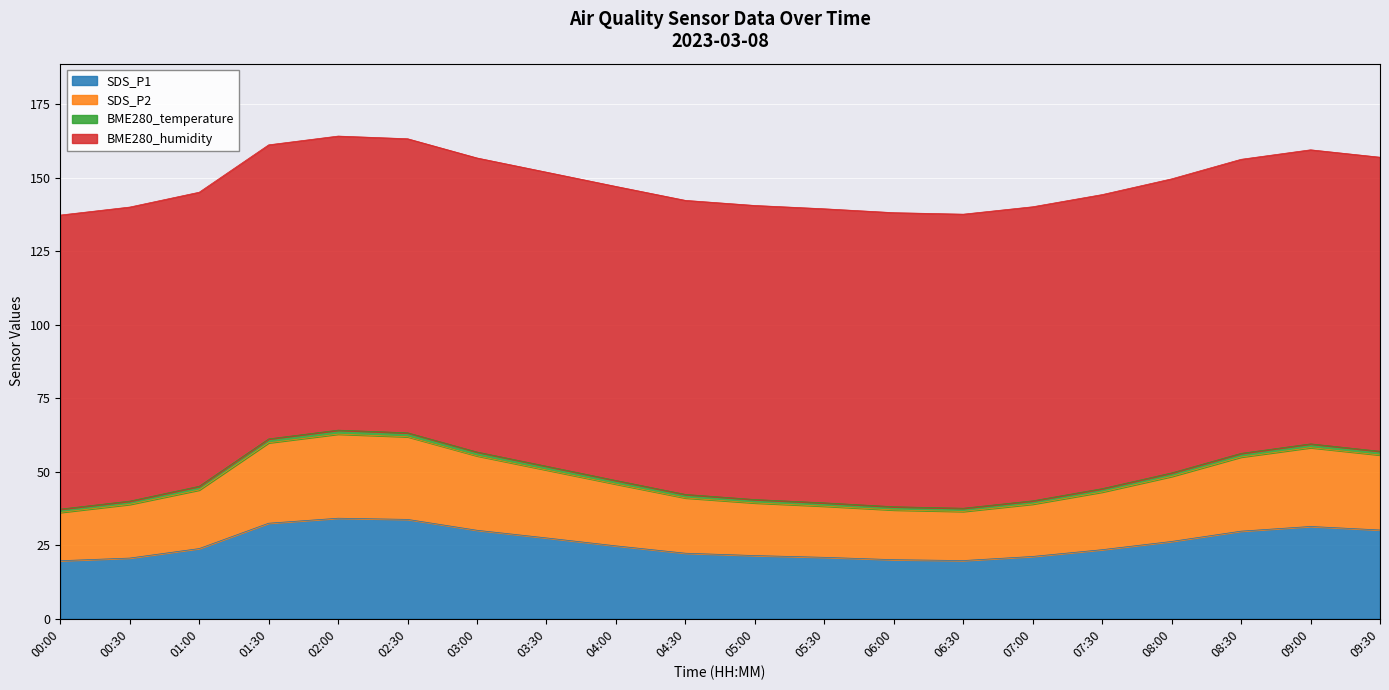

List the labels in order of SDS_P1 value, smallest first.

00:00, 06:30, 06:00, 00:30, 05:30, 07:00, 05:00, 04:30, 07:30, 01:00, 04:00, 08:00, 03:30, 08:30, 03:00, 09:30, 09:00, 01:30, 02:30, 02:00